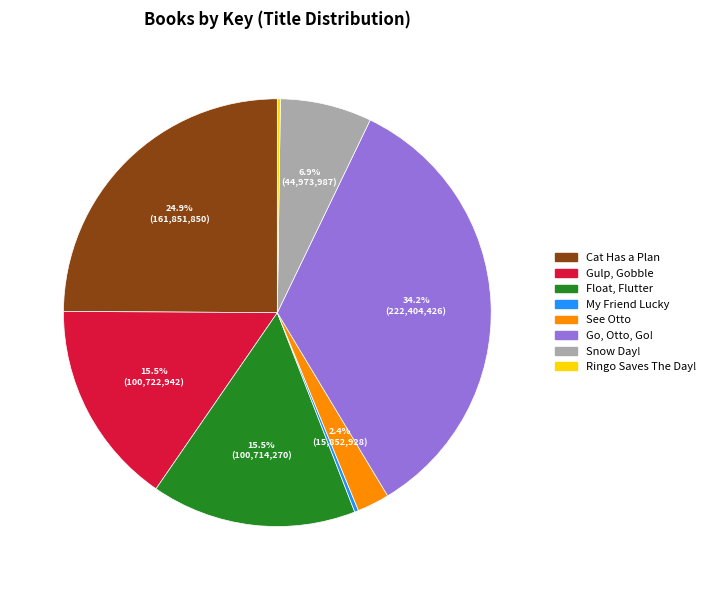

What is the total percentage of See Otto and Cat Has a Plan?

27.3%